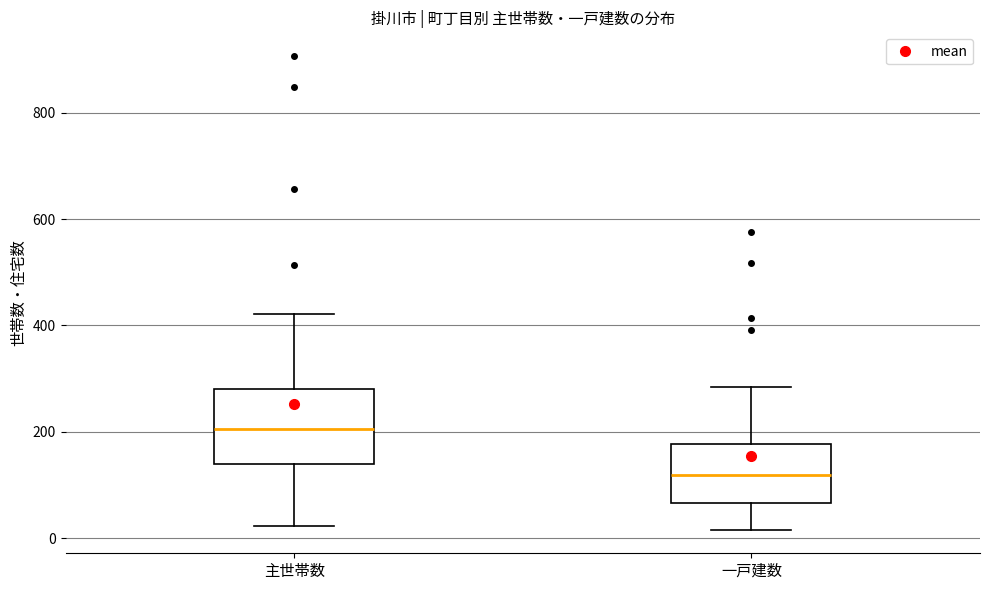

Where is the upper edge of the box for 一戸建数 on the y-axis? The values are not printed on the chart, so give them approximately, as read against the axis.

180